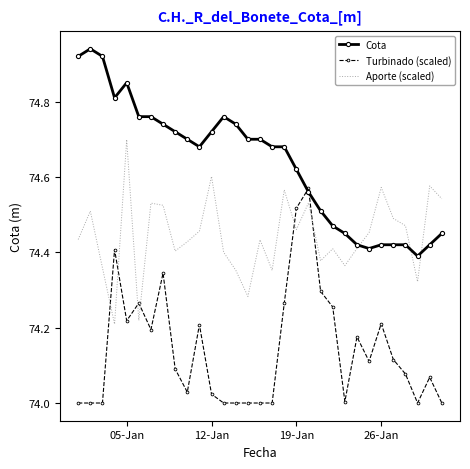

Which series has the largest total across all categories?

Cota